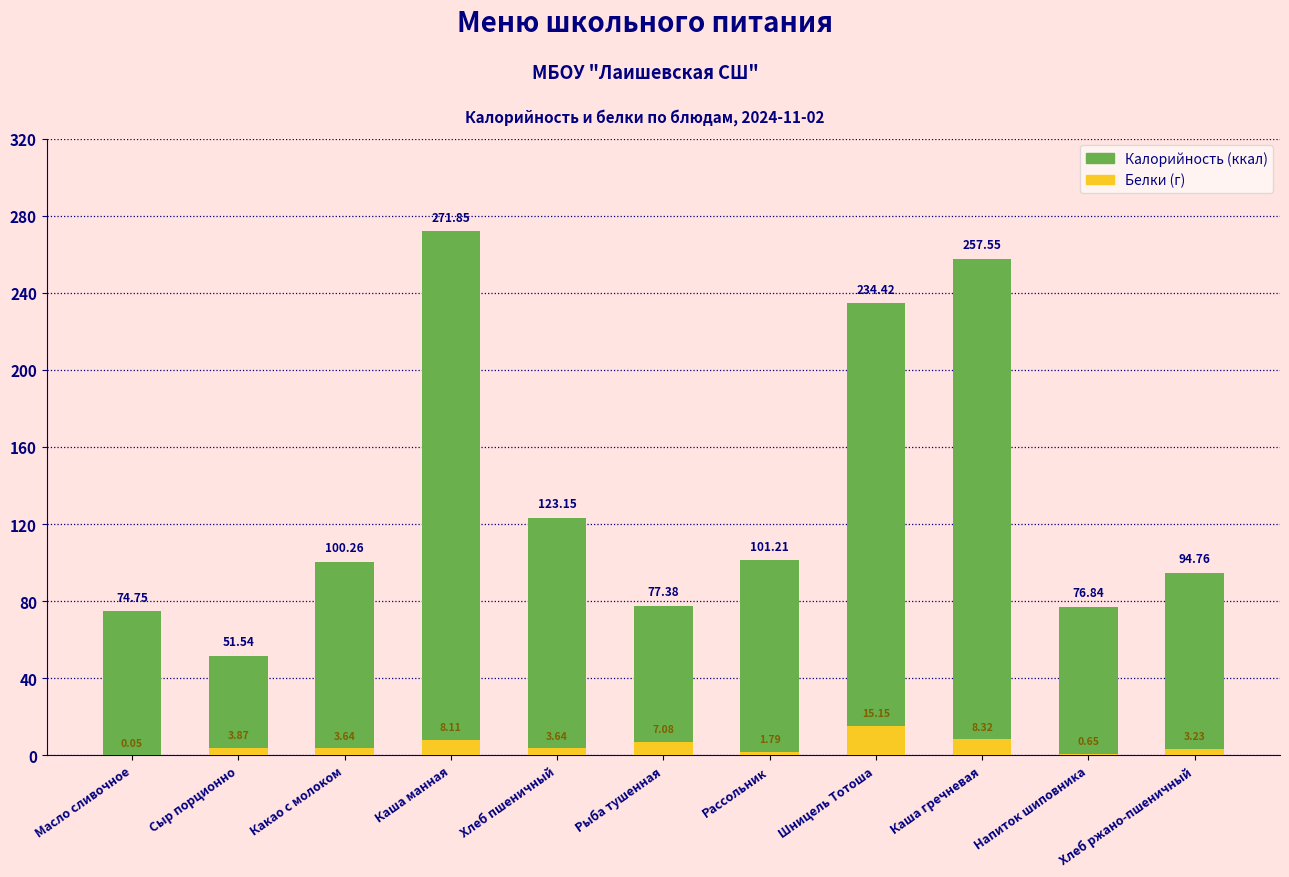

What are all the series names shown in the legend?

Калорийность, Белки